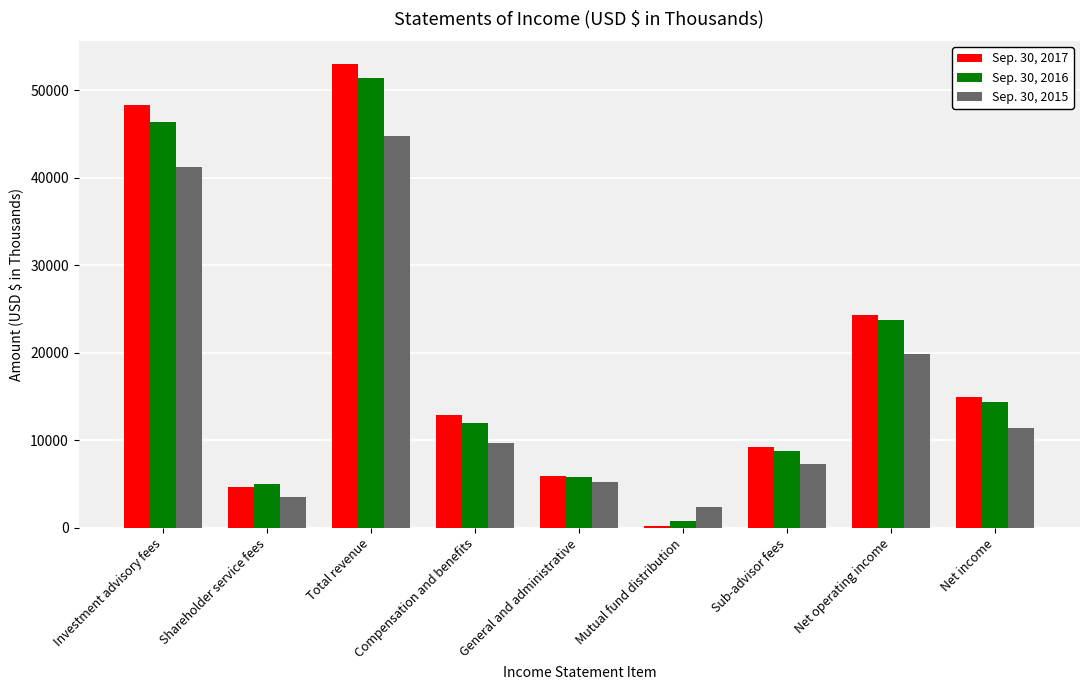

What is the spread (max minus min) of values at Compensation and benefits?

3112